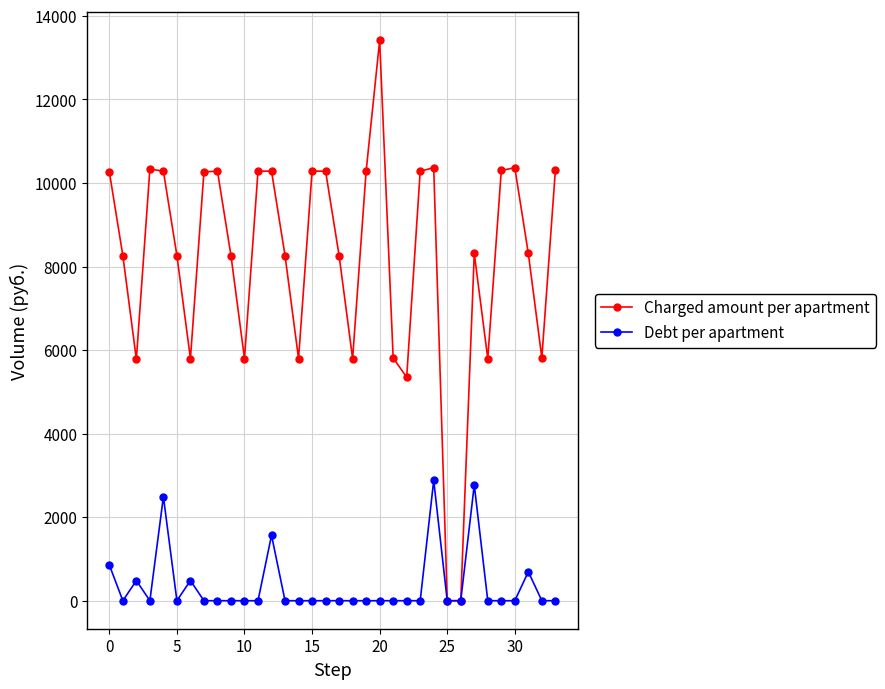

Rank the series by their maximum value, from lowest to highest.

Debt per apartment, Charged amount per apartment